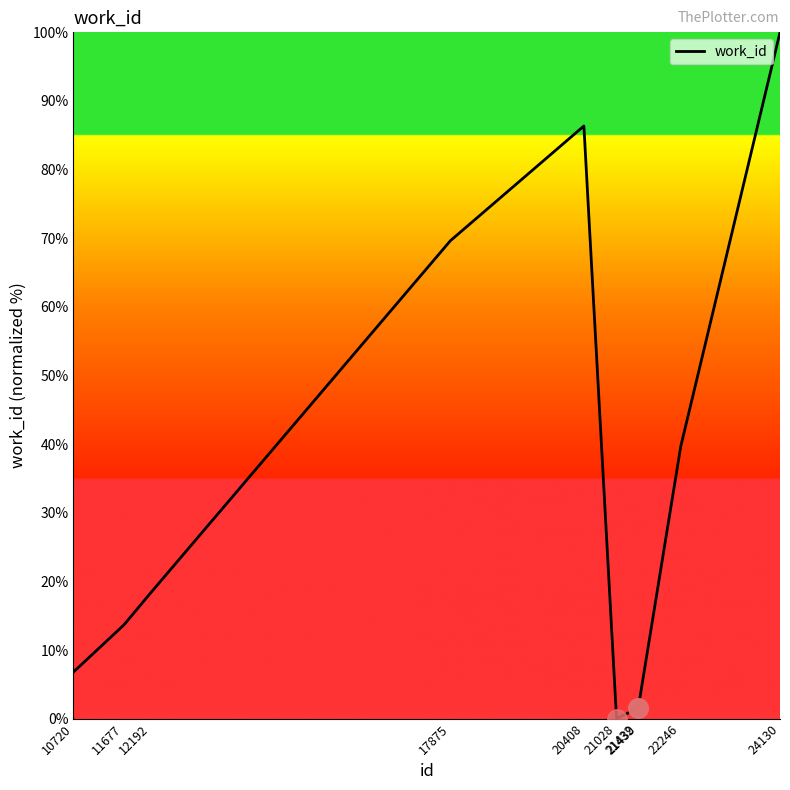

Which has a higher value, 10720 or 21028?

10720